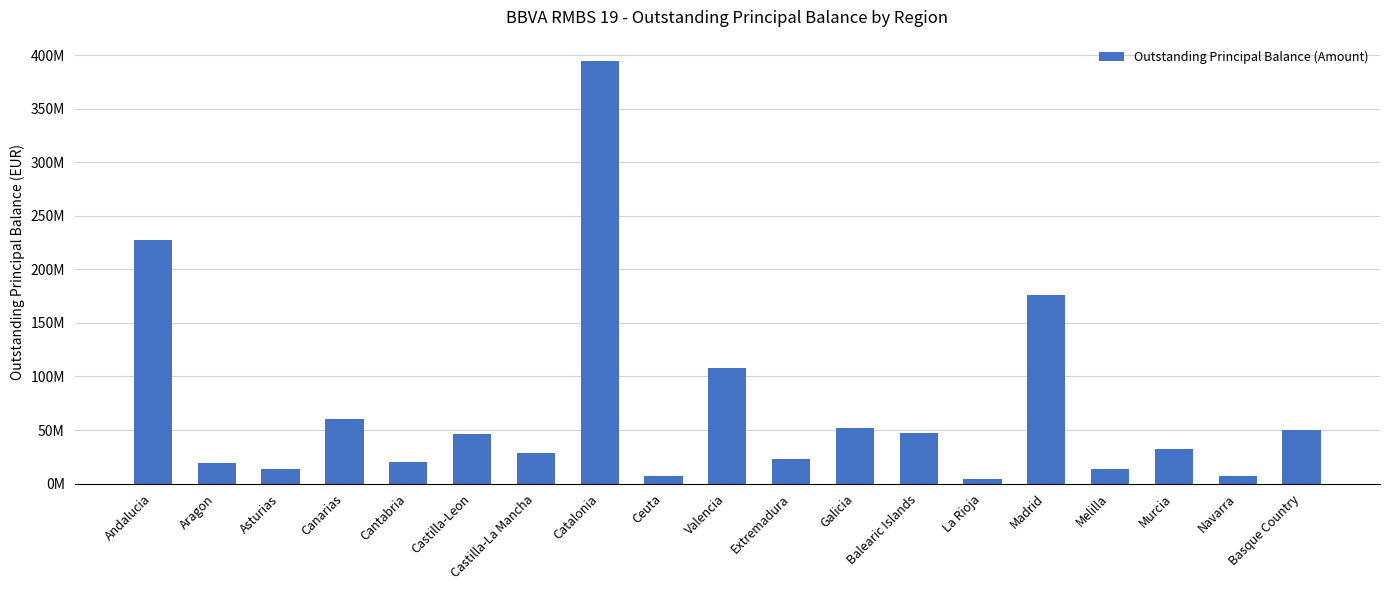

Approximately how many times larger is the value at Basque Country compared to Aragon?

2.6